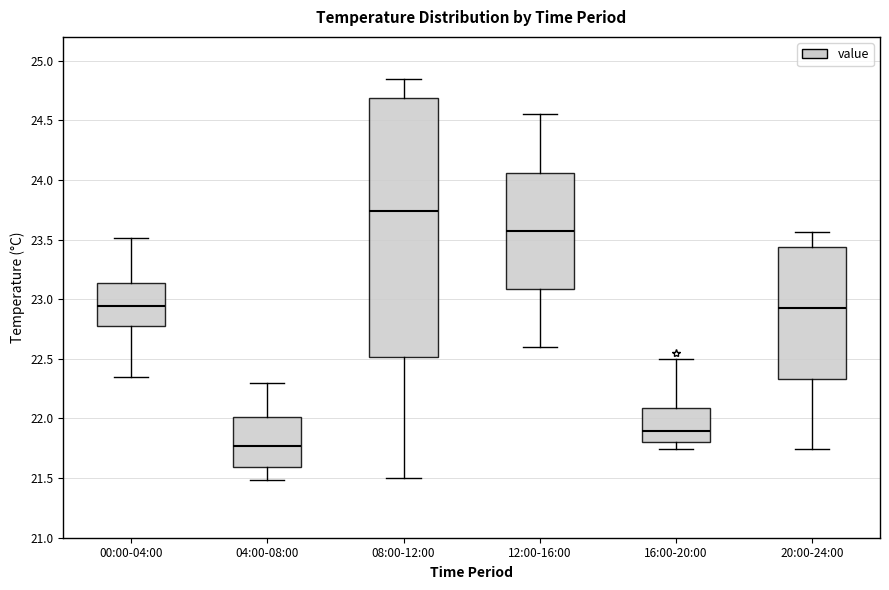

Which box is the tallest, from its lower edge to its upper edge?

08:00-12:00